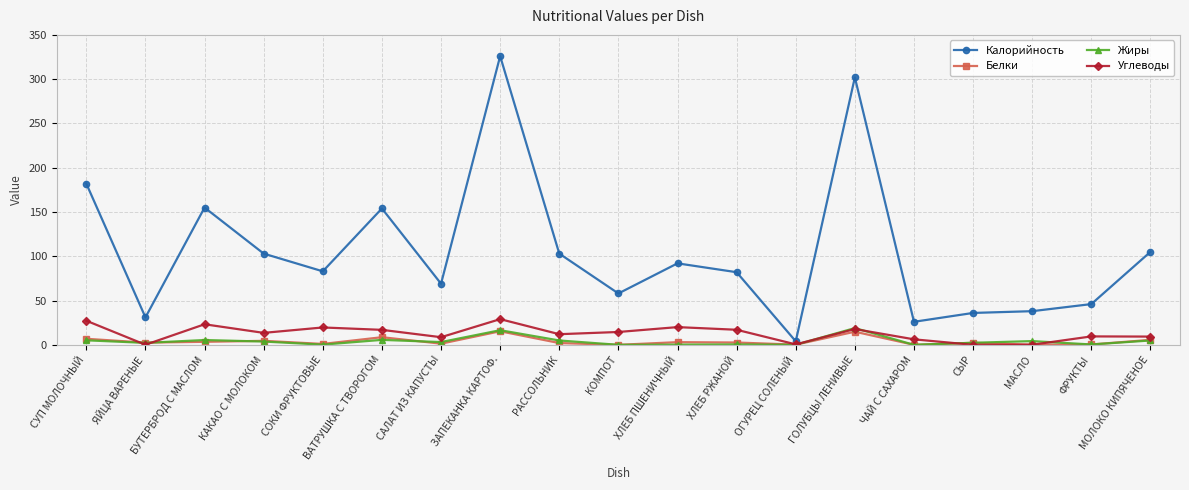

Which series has the largest total across all categories?

Калорийность